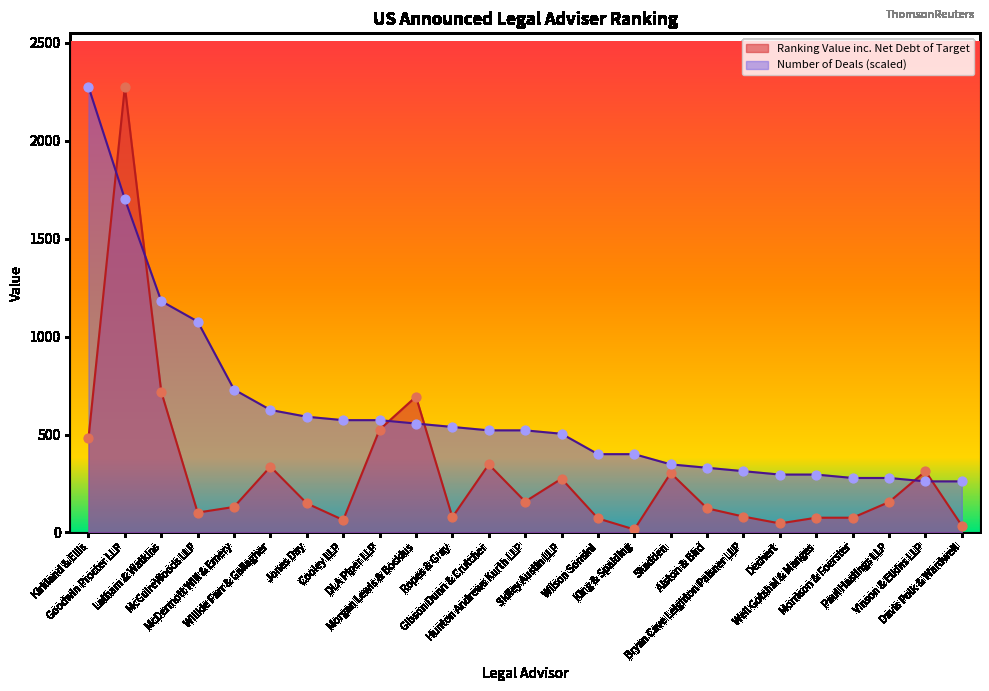

At which category is the sum across all series the highest?

Goodwin Procter LLP